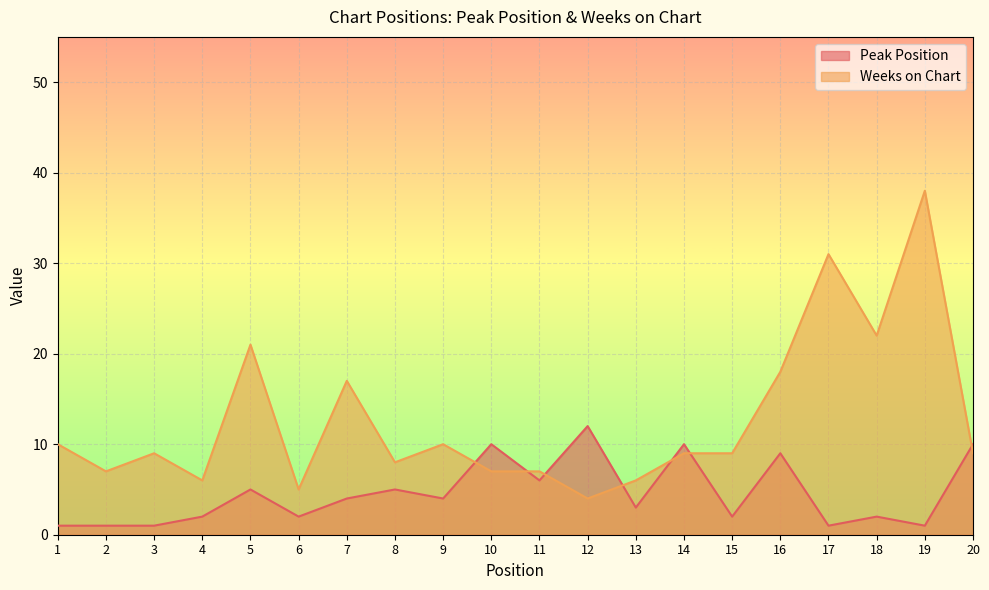

What is the spread (max minus min) of values at 10?

3